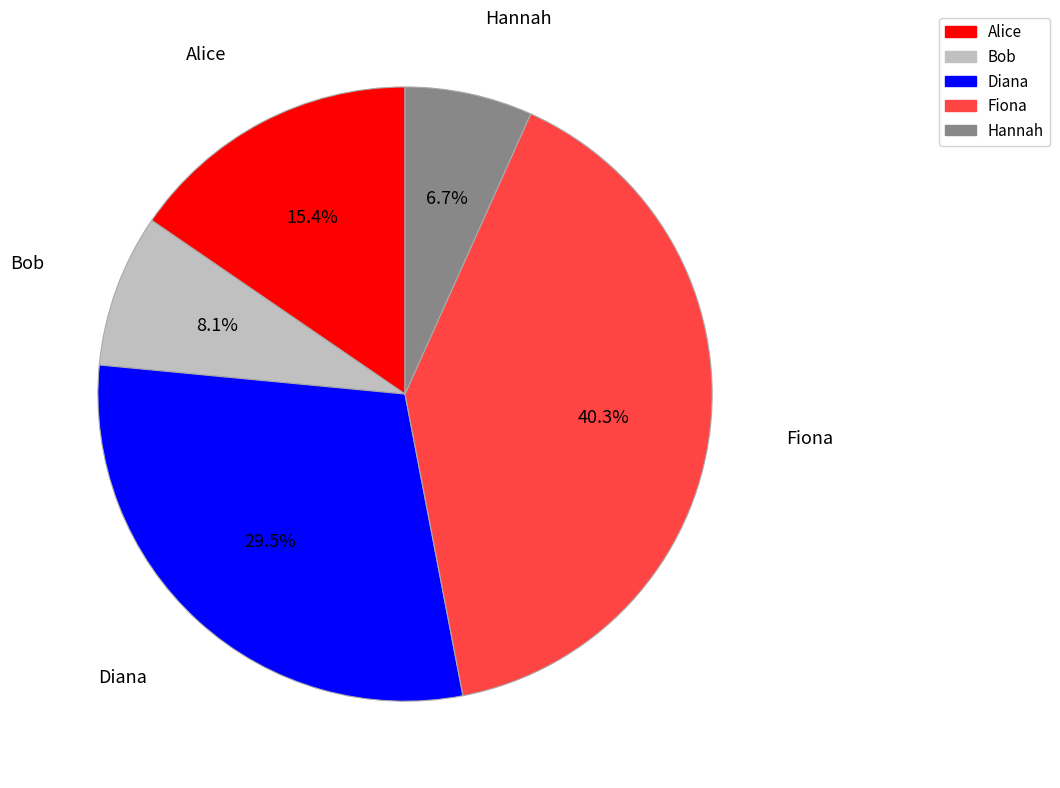

Between Fiona and Alice, which is larger?

Fiona